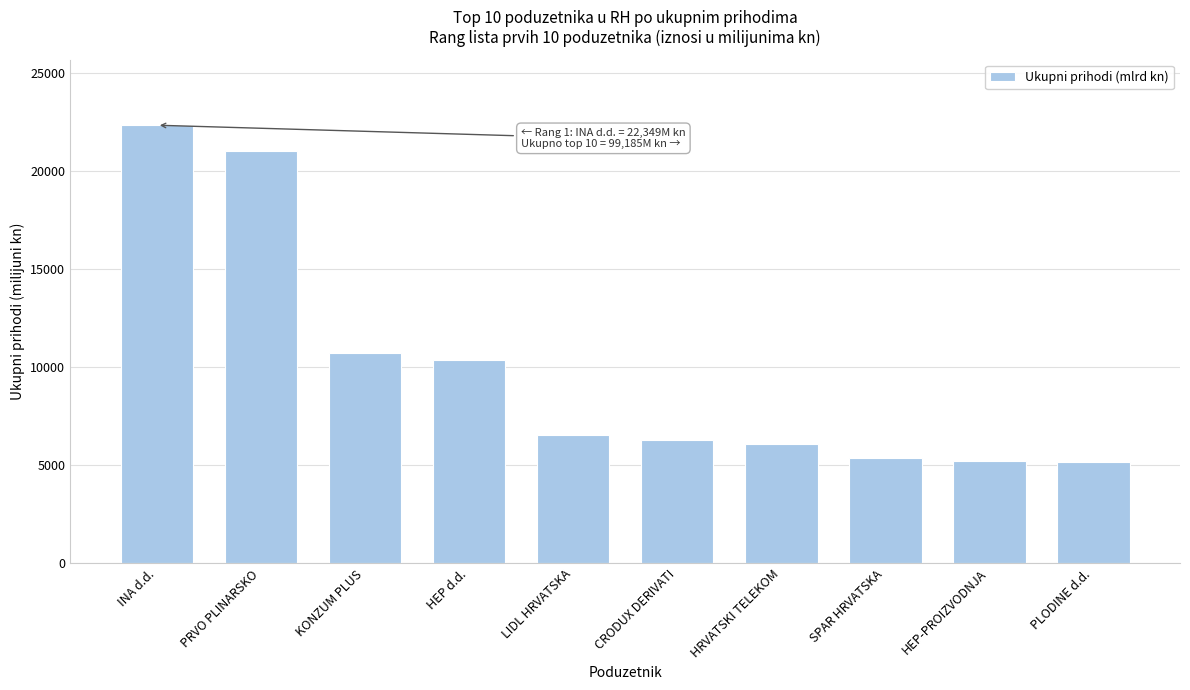

What value does the data have at HEP-PROIZVODNJA?

5190.1